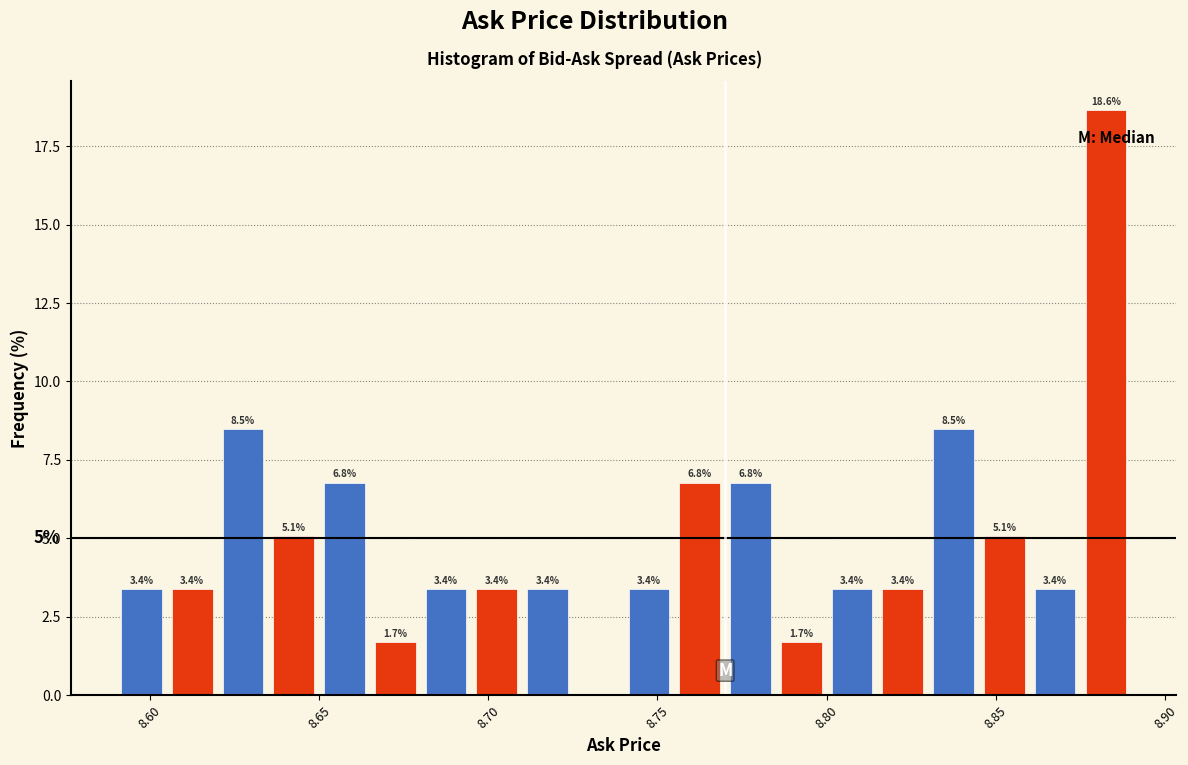

Around what value on the x-axis is the tallest bar? Give the approximate position of its centre, as read against the axis.

8.885